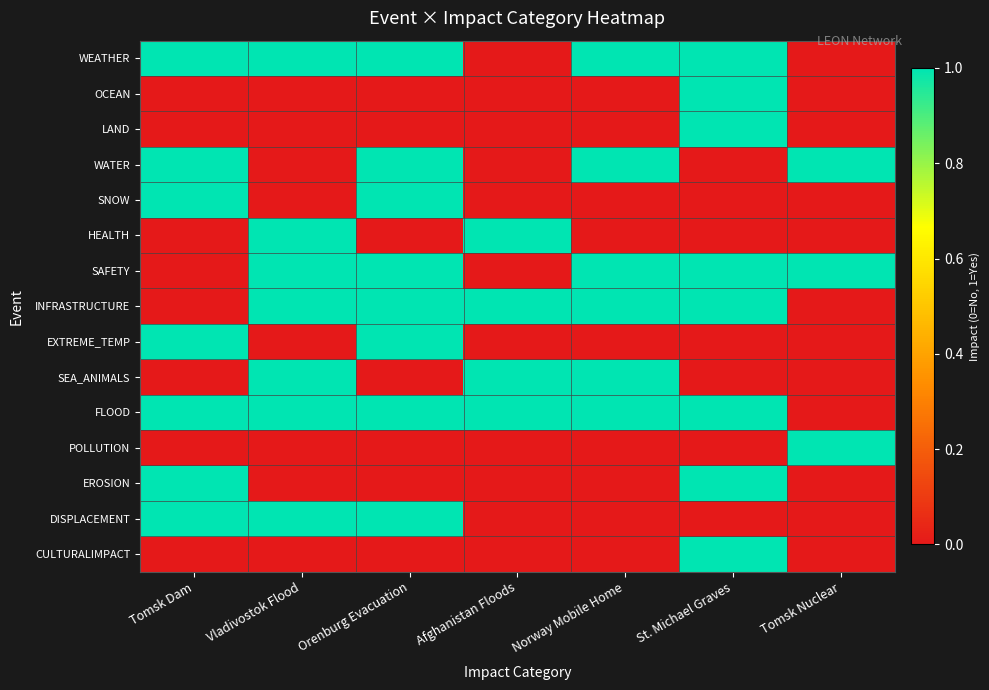

Which series changed the most between Orenburg Evacuation and Tomsk Nuclear?

WEATHER